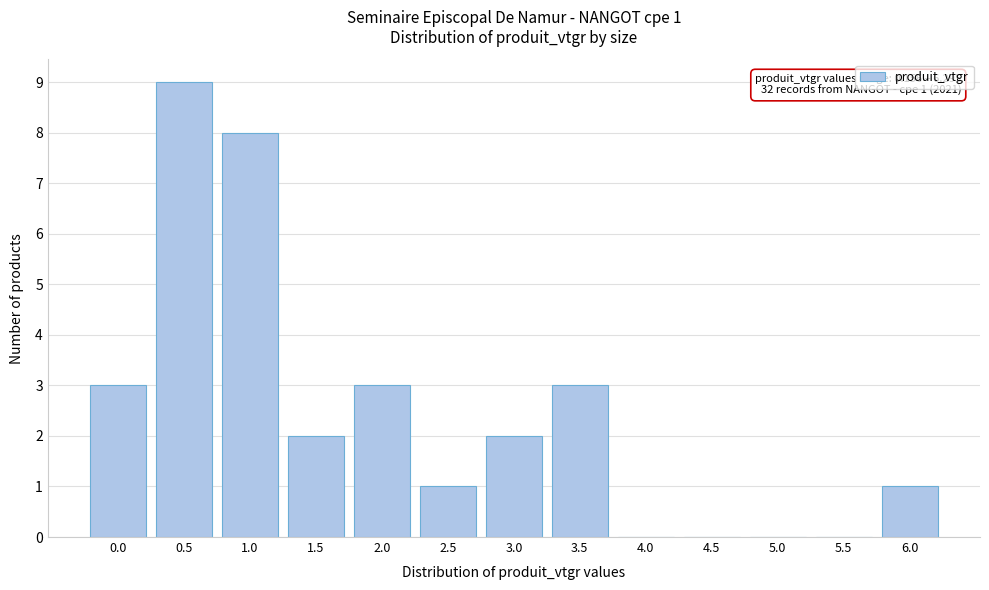

Reading left to right, list all the values displayed in this chart.

0.0=3	0.5=9	1.0=8	1.5=2	2.0=3	2.5=1	3.0=2	3.5=3	4.0=0	4.5=0	5.0=0	5.5=0	6.0=1